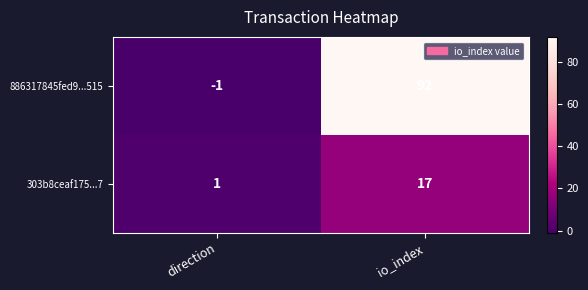

What is the sum of the 303b8ceaf175...7 values at direction and io_index?

18